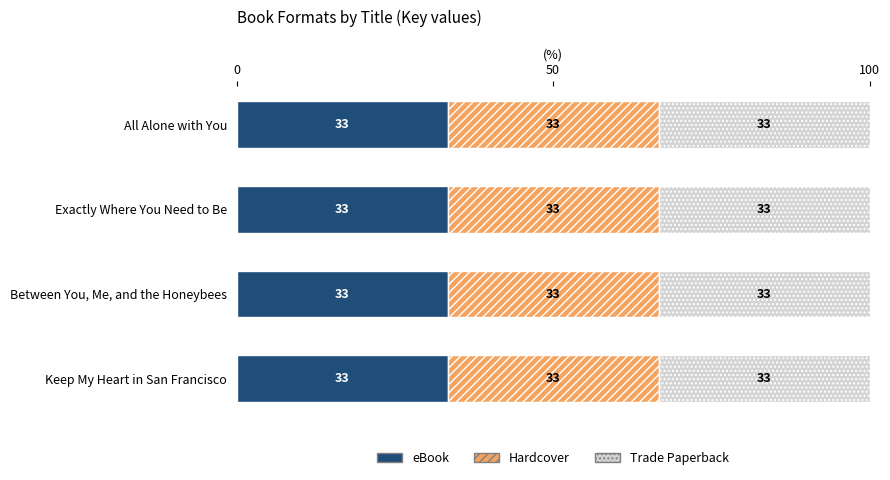

Is the value of eBook at Between You, Me, and the Honeybees greater than the value of Hardcover at Exactly Where You Need to Be?

No